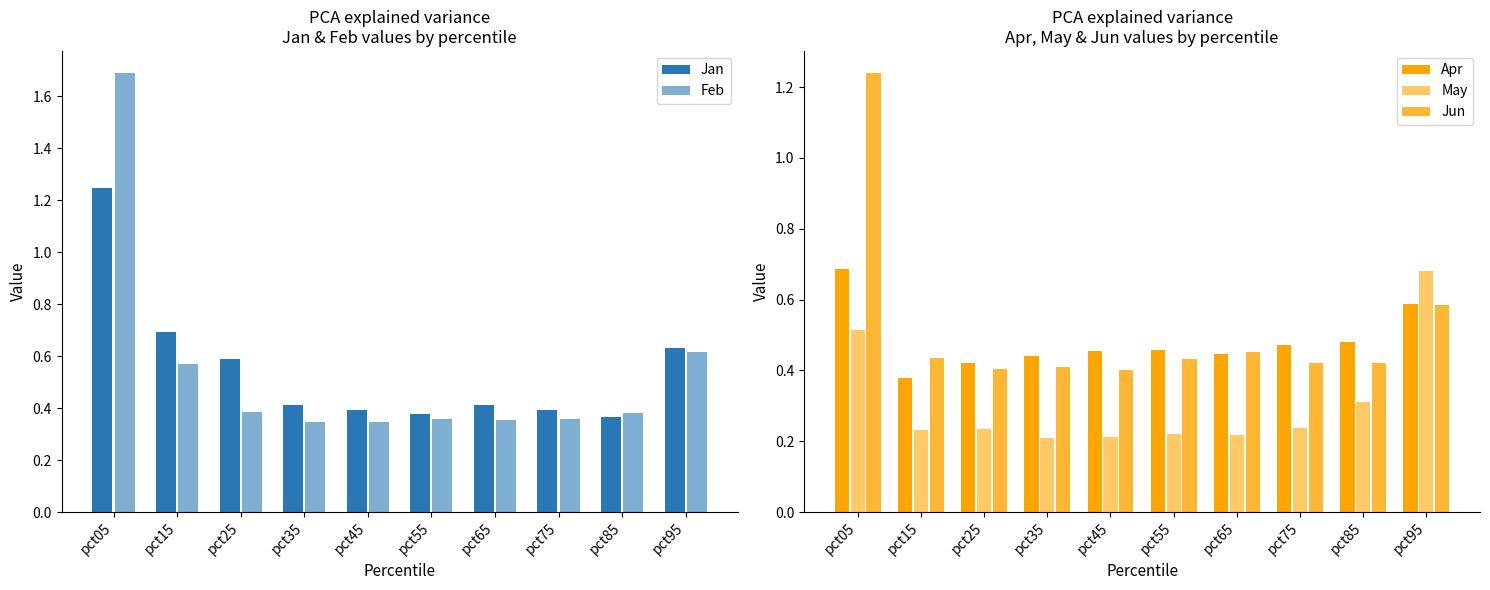

What is the sum of all Feb values?

5.4